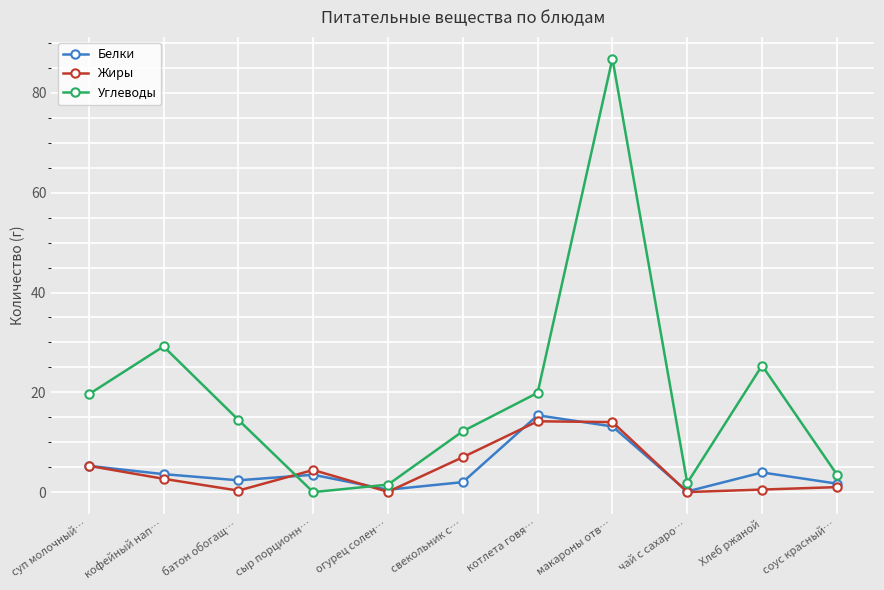

At which category does the chart reach its peak across all series?

макароны отв…